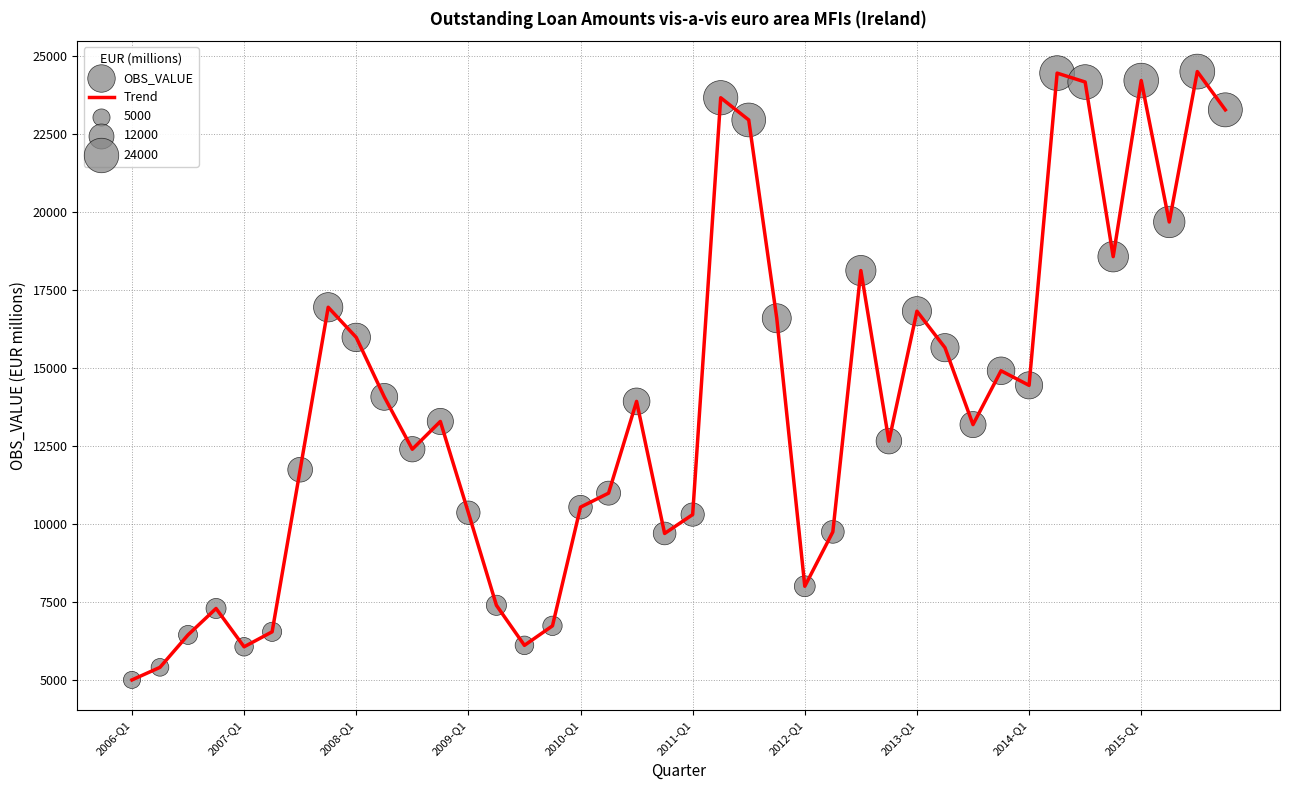

What is the greatest value displayed?

24509